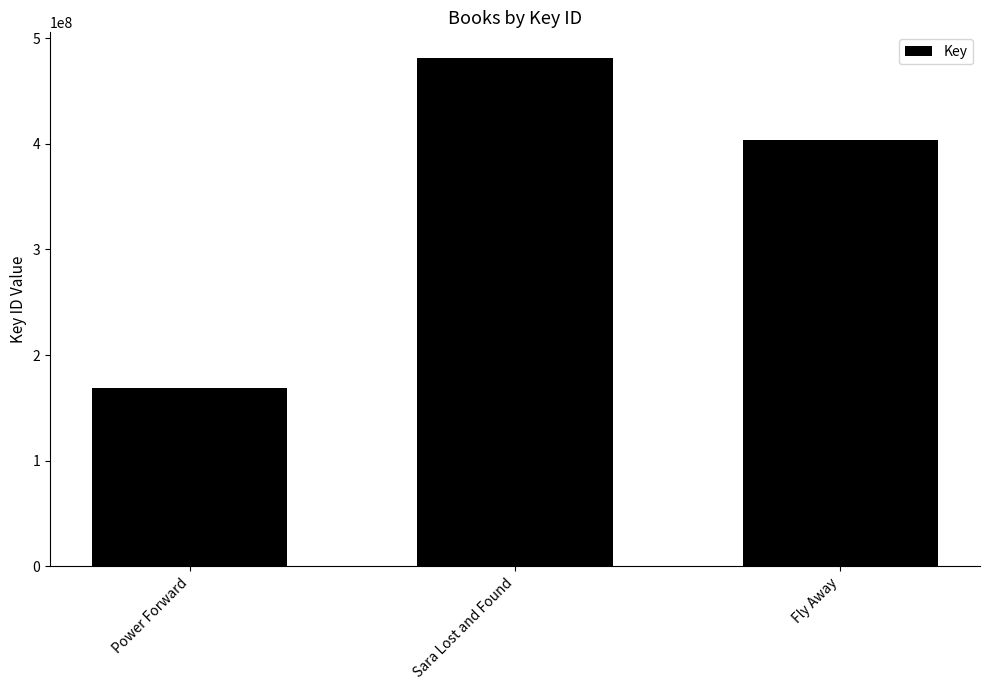

Reading left to right, extract all data points from this chart.

Power Forward=169188594	Sara Lost and Found=481480176	Fly Away=403910348